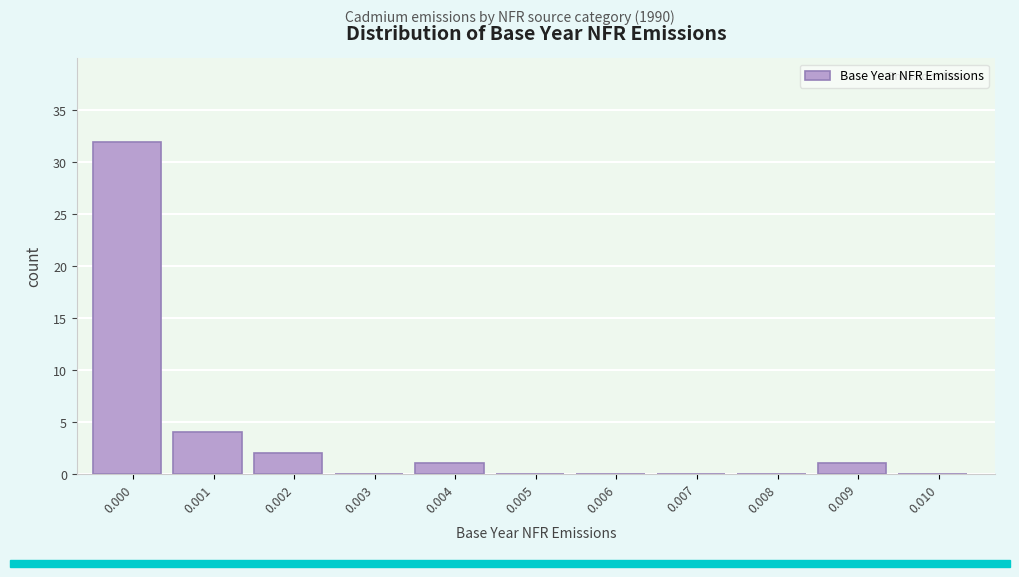

Reading left to right, list all the values displayed in this chart.

0.000=32	0.001=4	0.002=2	0.003=0	0.004=1	0.005=0	0.006=0	0.007=0	0.008=0	0.009=1	0.010=0